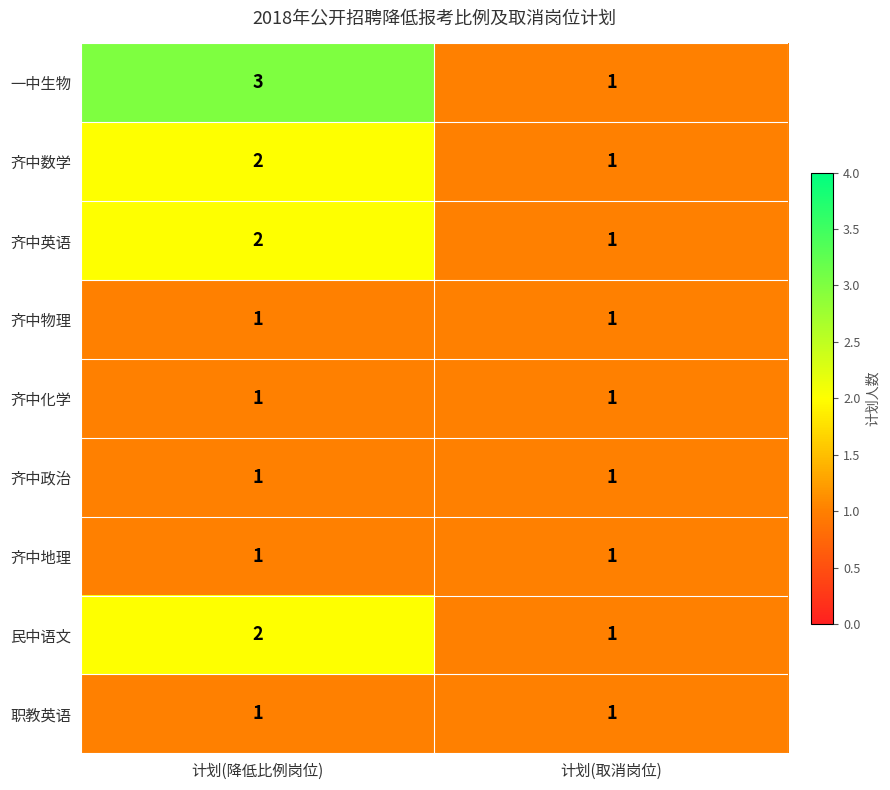

What is the sum of the 民中语文 values at 计划(降低比例岗位) and 计划(取消岗位)?

3